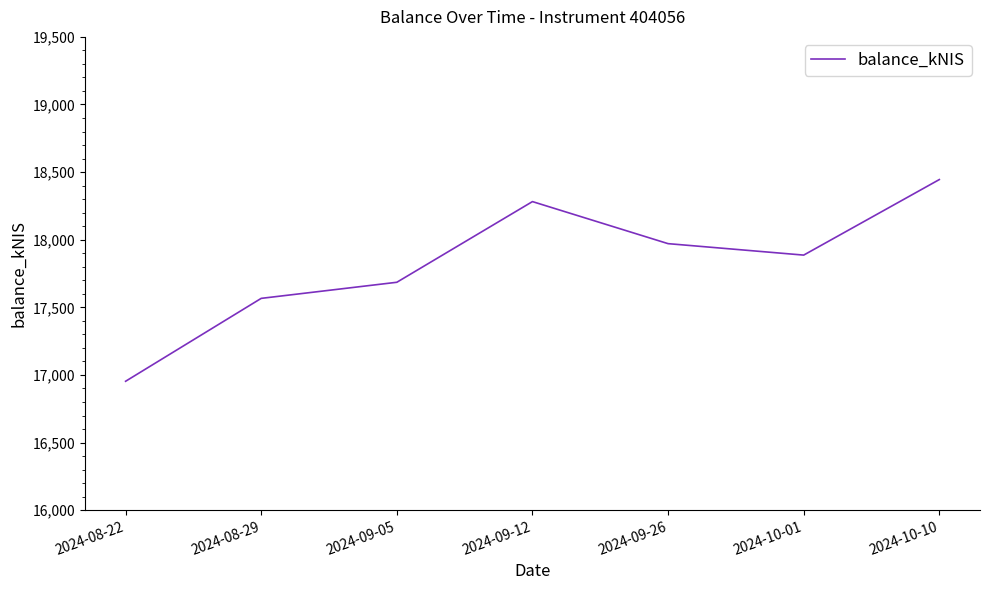

Which label corresponds to the largest value in the chart?

2024-10-10